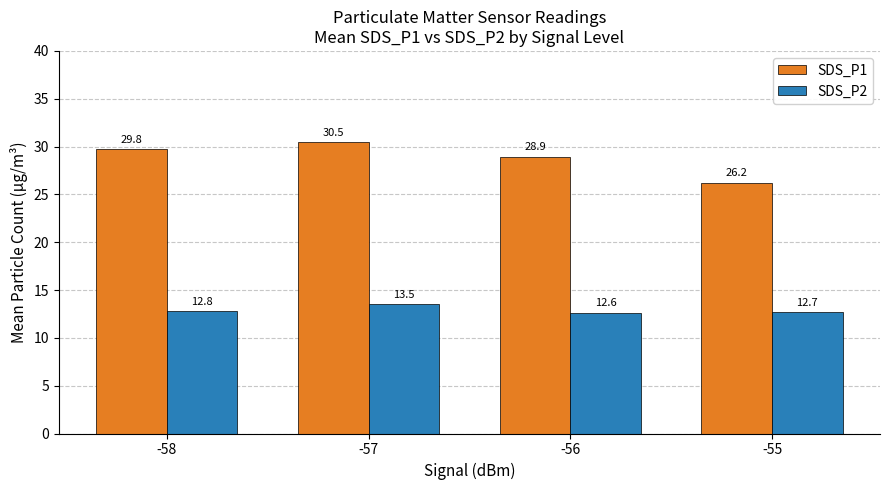

At which category does the chart reach its peak across all series?

-57